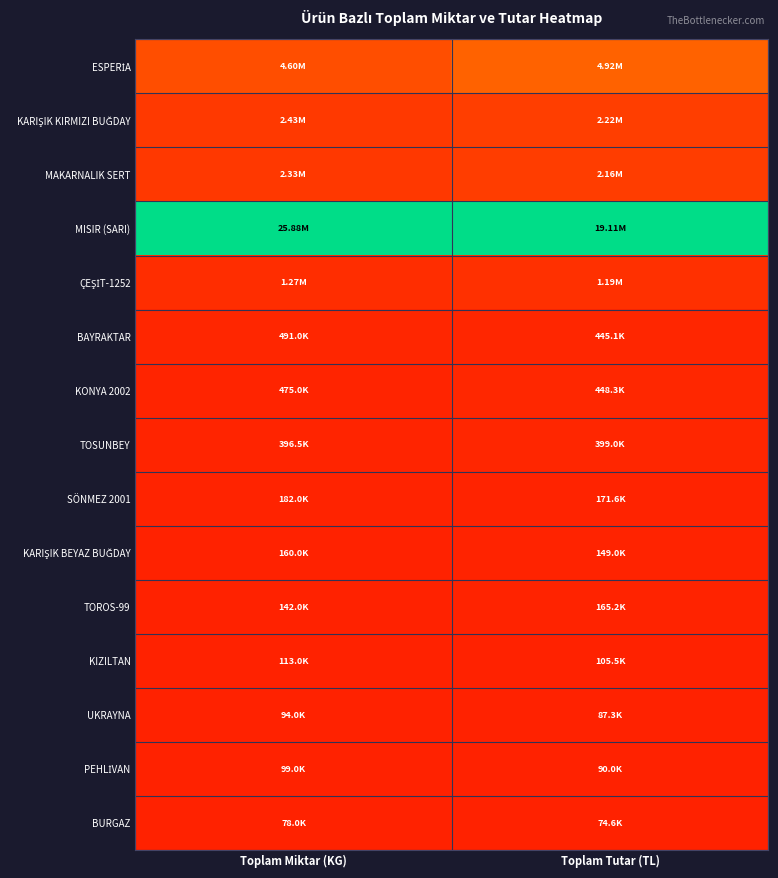

Which label corresponds to the smallest value in the chart?

Toplam Miktar (KG)